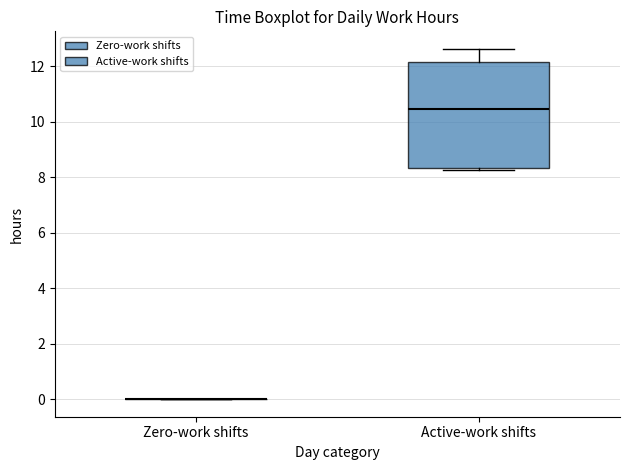

Reading left to right, read every box against the y-axis: the position of its median line, the range the box covers, and the ends of its whiskers. The values are not printed on the chart, so give them approximately, as read against the axis.

Zero-work shifts: box collapsed to a line at 0.0, whiskers 0.0 to 0.0
Active-work shifts: median 10.4, box 8.4 to 12.2, whiskers 8.2 to 12.6